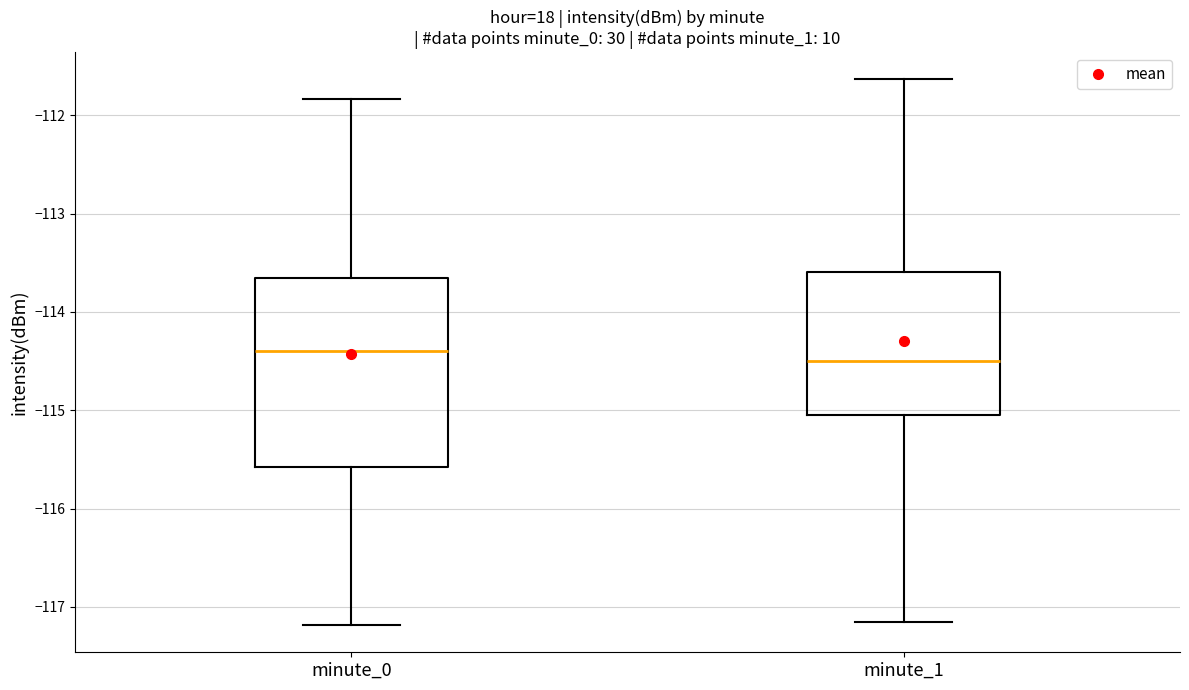

Comparing the boxes themselves (not the whiskers), which one is the tallest?

minute_0